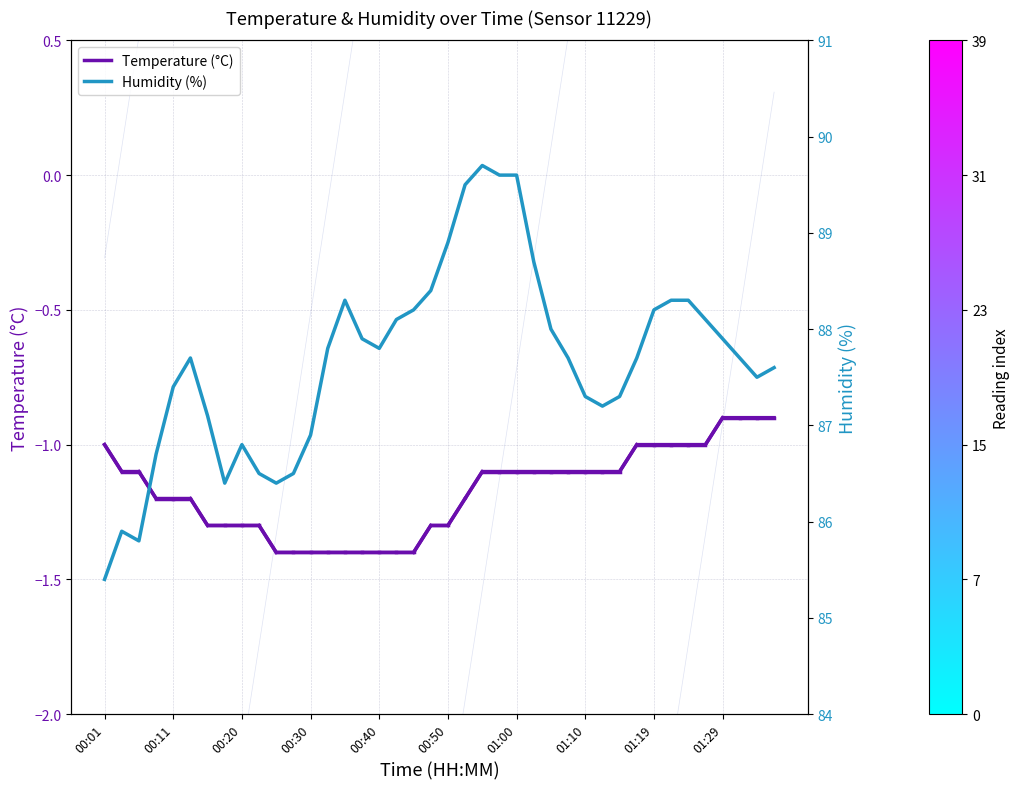

Is the value of Temperature (°C) at 30 greater than the value of Humidity (%) at 38?

No